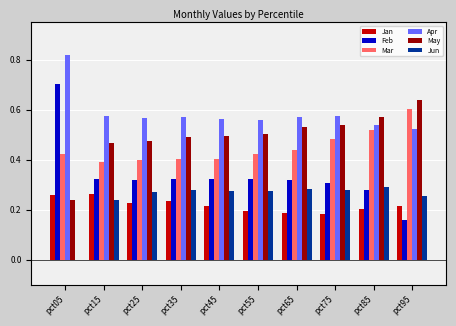

The Jun series shows 0.3 at pct65. True or false?

True